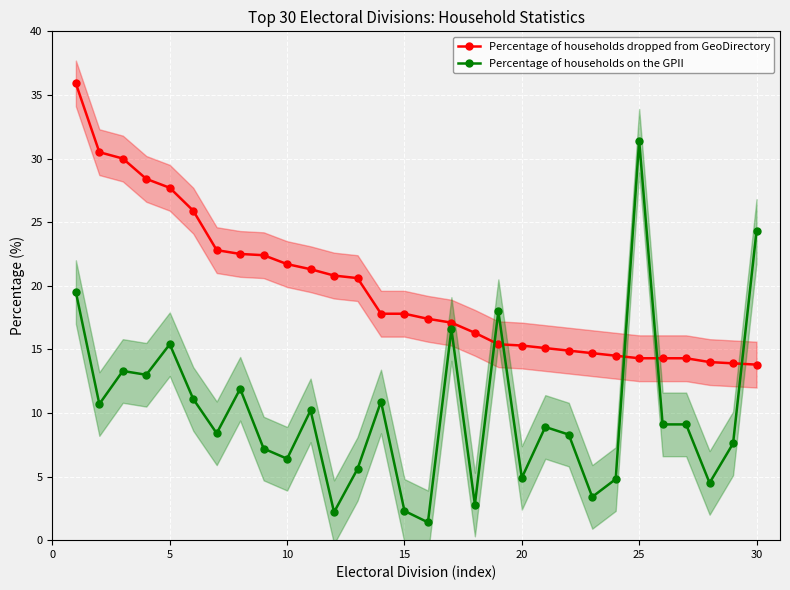

Reading left to right, what are all the values shown in this chart?

Percentage of households dropped from GeoDirectory: 35.9	30.5	30.0	28.4	27.7	25.9	22.8	22.5	22.4	21.7	21.3	20.8	20.6	17.8	17.8	17.4	17.1	16.3	15.4	15.3	15.1	14.9	14.7	14.5	14.3	14.3	14.3	14.0	13.9	13.8
Percentage of households on the GPII: 19.5	10.7	13.3	13.0	15.4	11.1	8.4	11.9	7.2	6.4	10.2	2.2	5.6	10.9	2.3	1.4	16.6	2.8	18.0	4.9	8.9	8.3	3.4	4.8	31.4	9.1	9.1	4.5	7.6	24.3